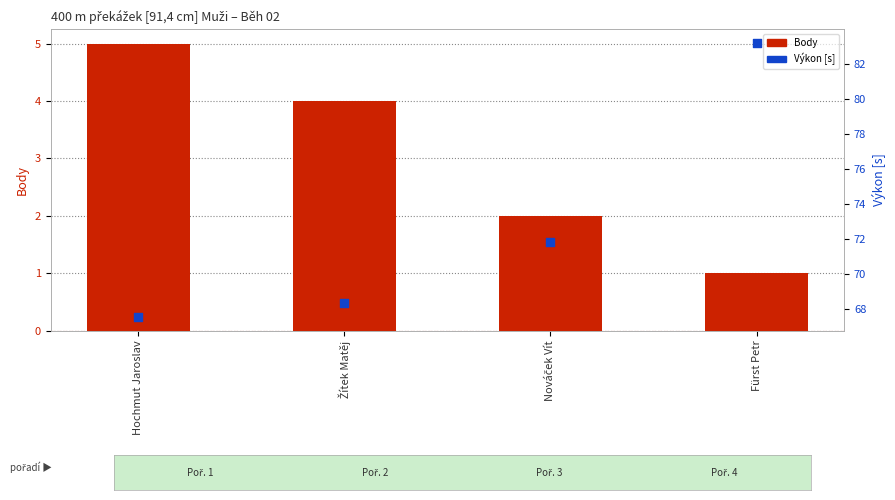

Which series has the largest Y range (max minus min)?

Výkon [s]